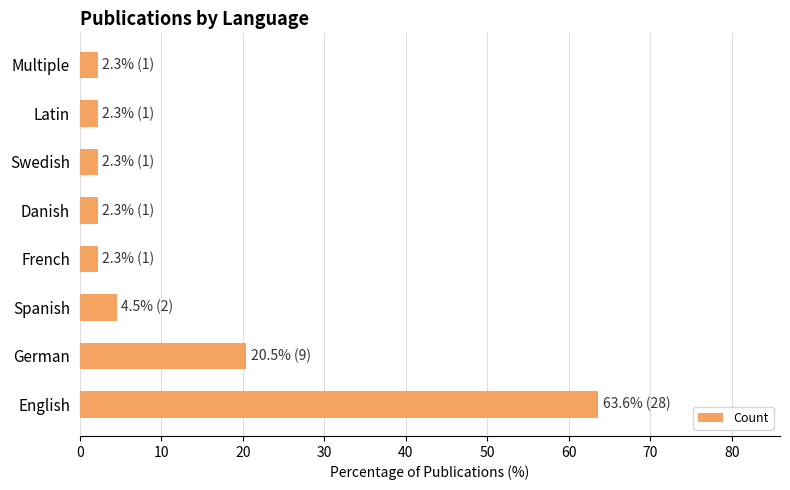

How many categories are shown in the chart?

8